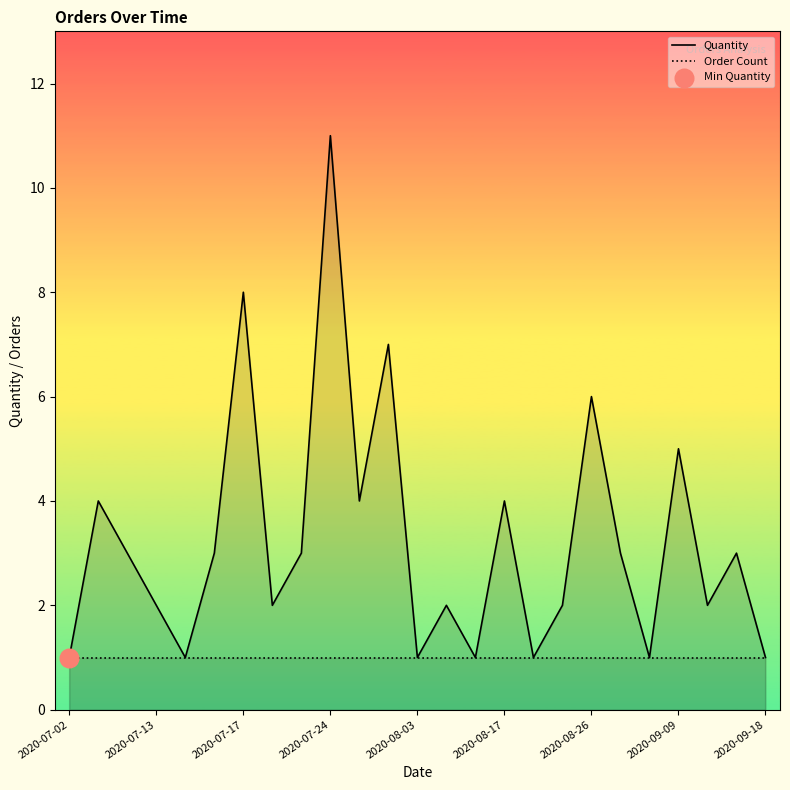

Which series has the largest total across all categories?

Quantity